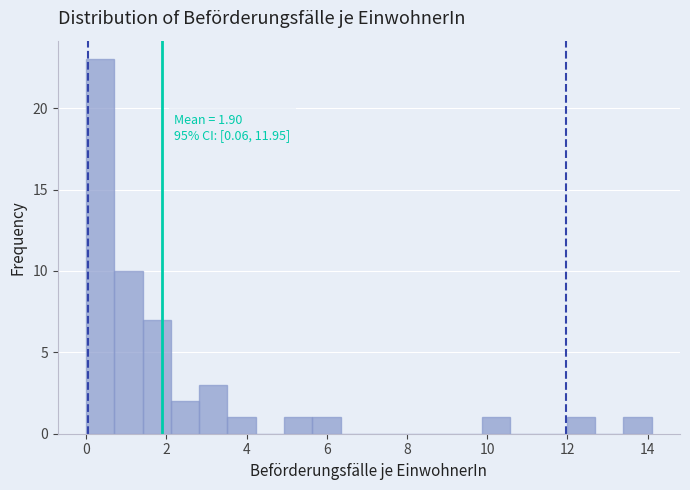

Around what value on the x-axis is the tallest bar? Give the approximate position of its centre, as read against the axis.

0.4